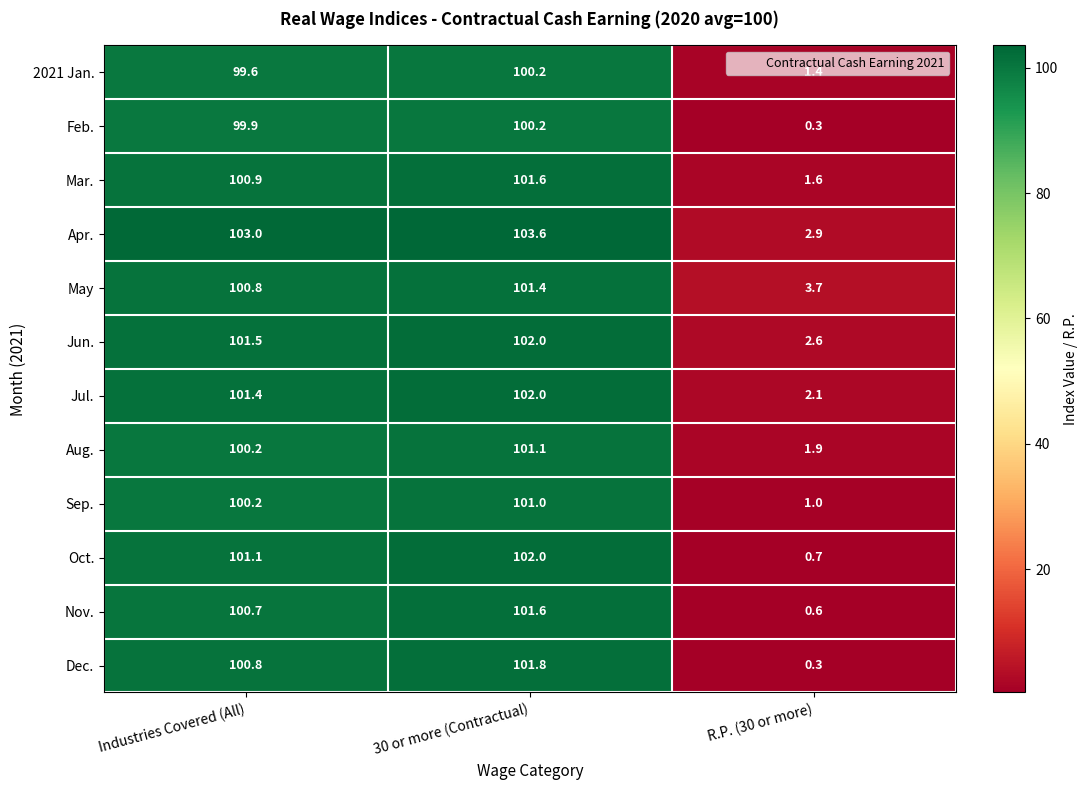

List the labels in order of Oct. value, smallest first.

R.P. (30 or more), Industries Covered (All), 30 or more (Contractual)